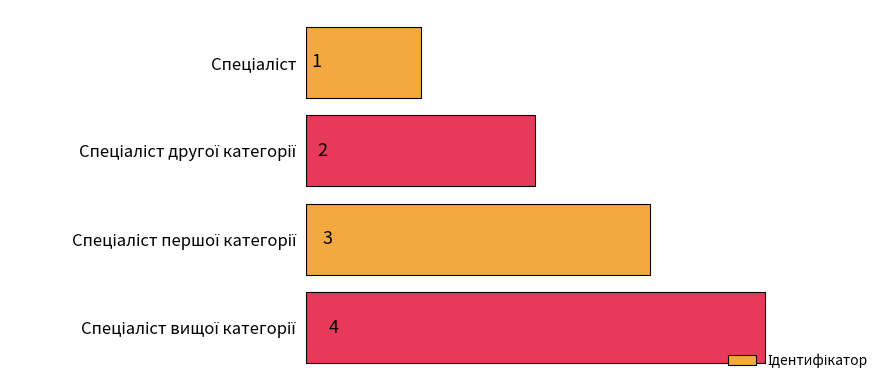

What is the value of the 2nd bar from the top?

2